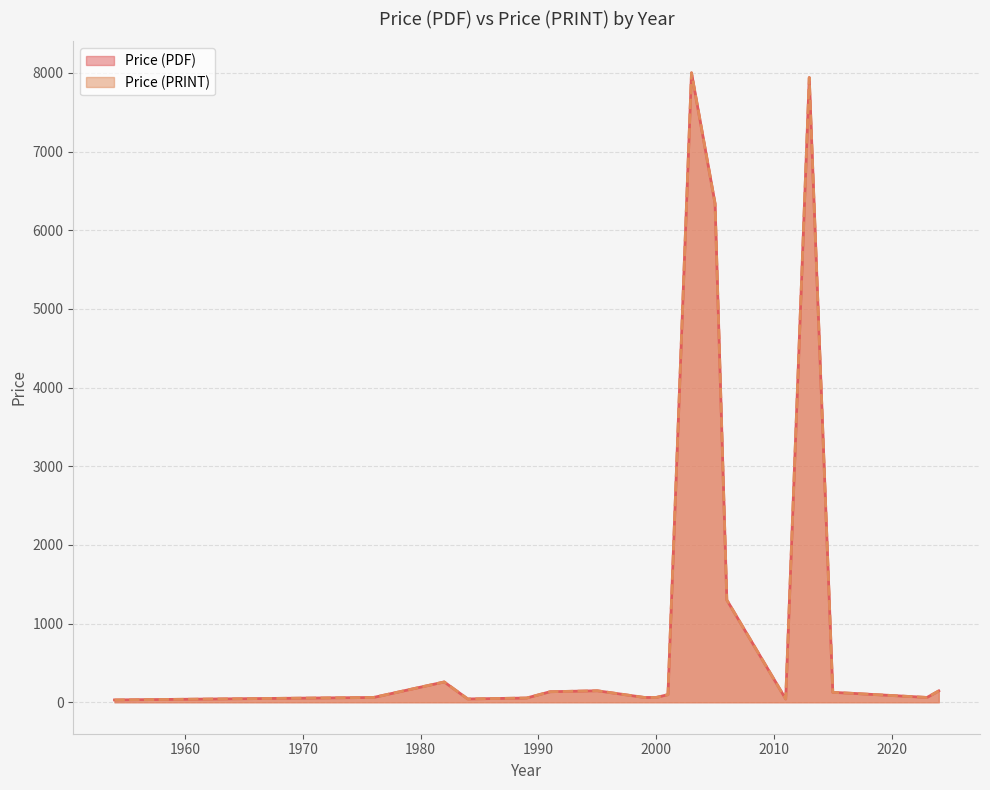

True or false: Price (PRINT) and Price (PDF) cross at least once.

False